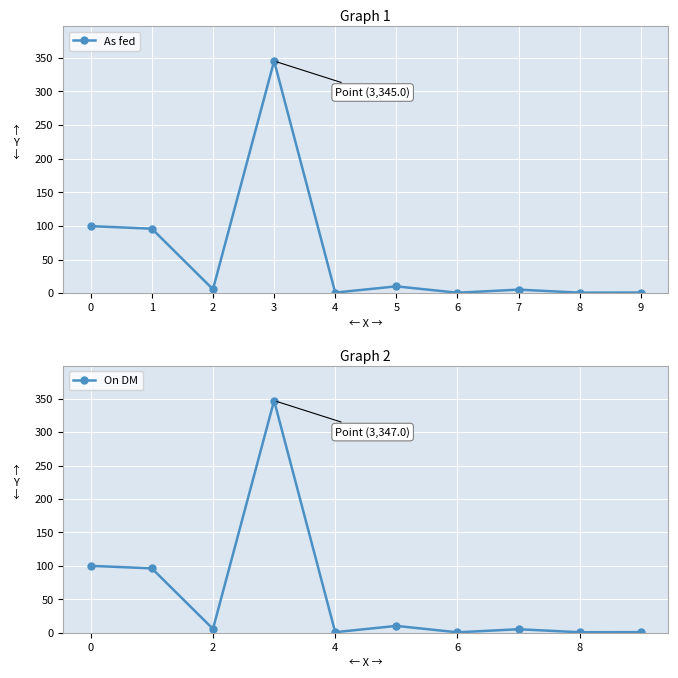

What is the smallest value displayed?

0.6